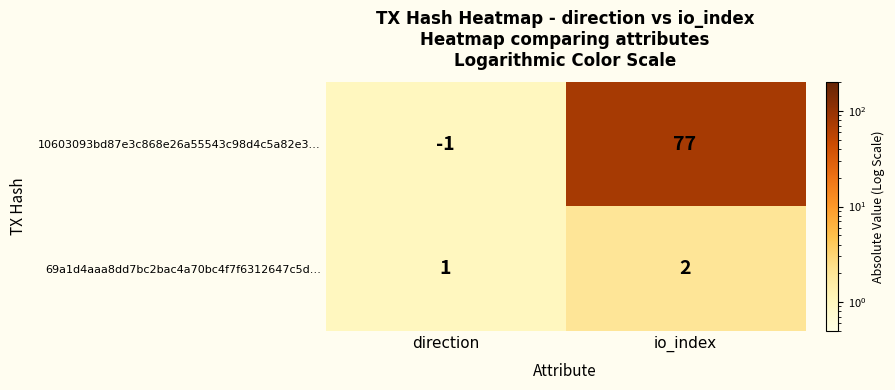

What is the spread (max minus min) of values at io_index?

75